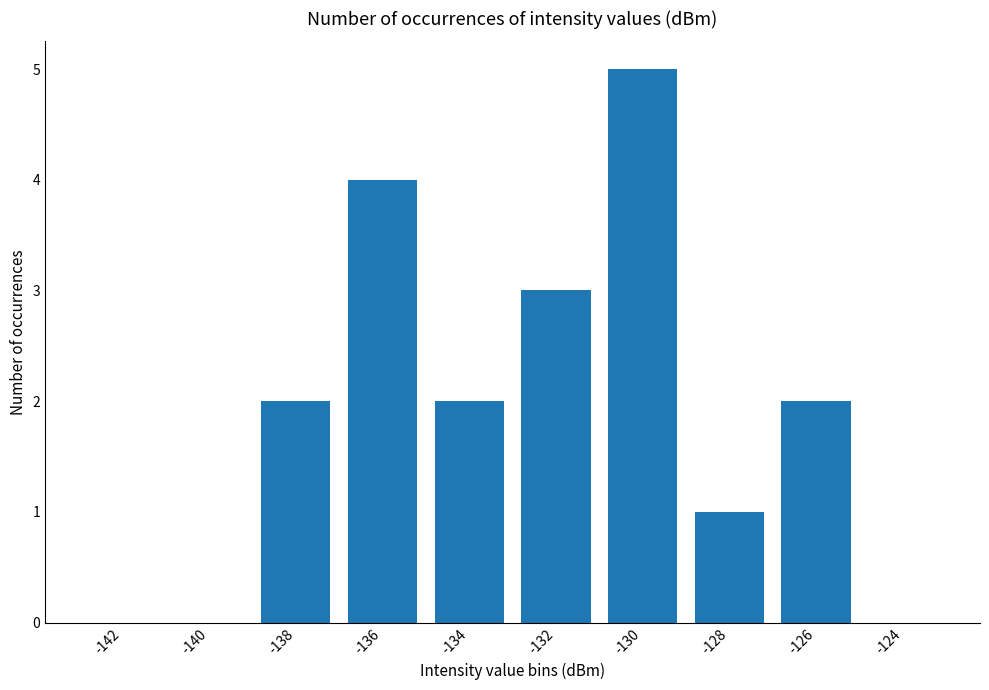

Reading left to right, extract all data points from this chart.

-142=0	-140=0	-138=2	-136=4	-134=2	-132=3	-130=5	-128=1	-126=2	-124=0